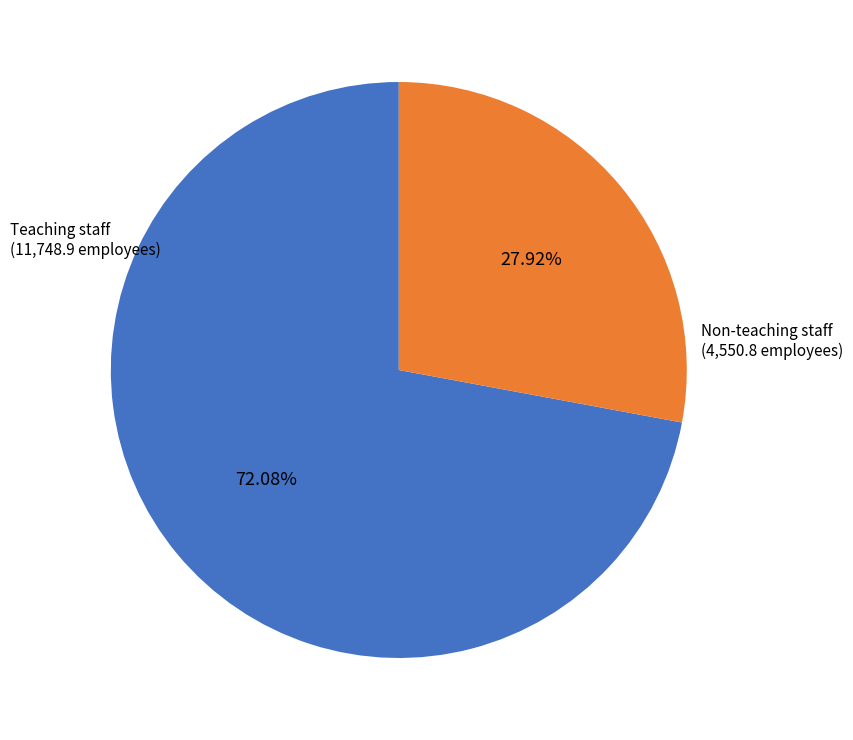

Is there any slice that represents more than half of the pie?

Yes